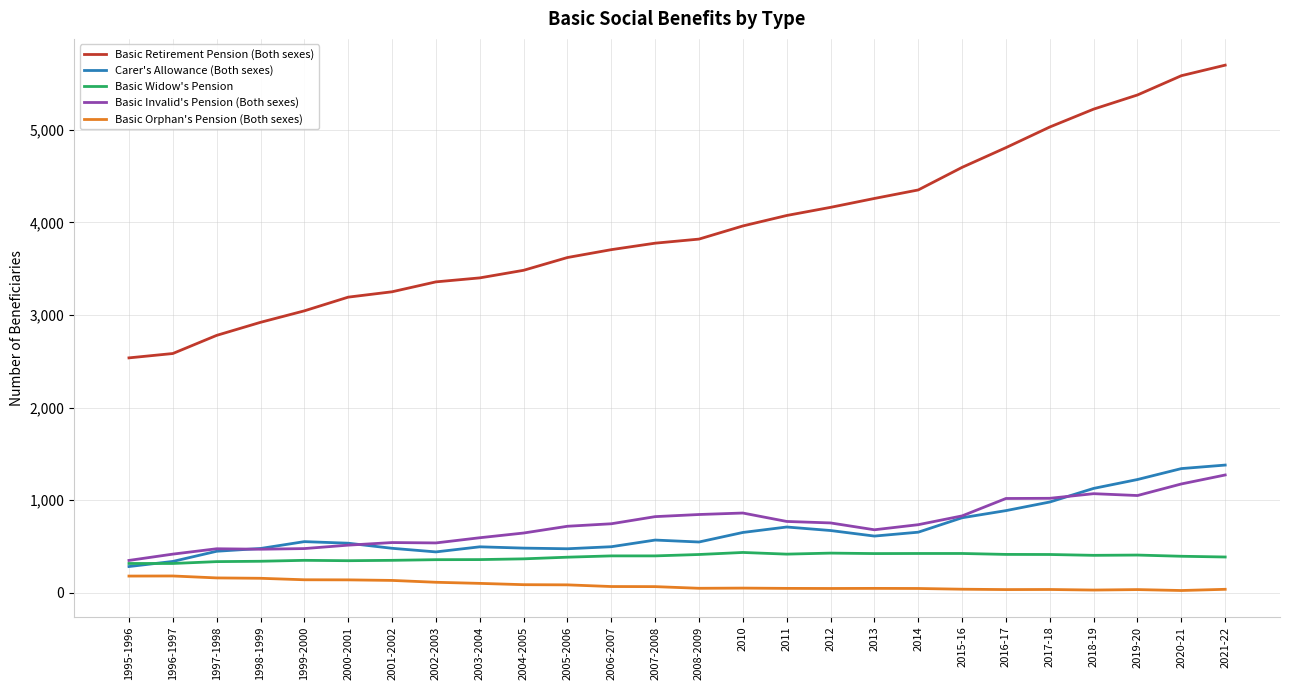

True or false: Basic Orphan's Pension (Both sexes) and Basic Invalid's Pension (Both sexes) cross at least once.

False